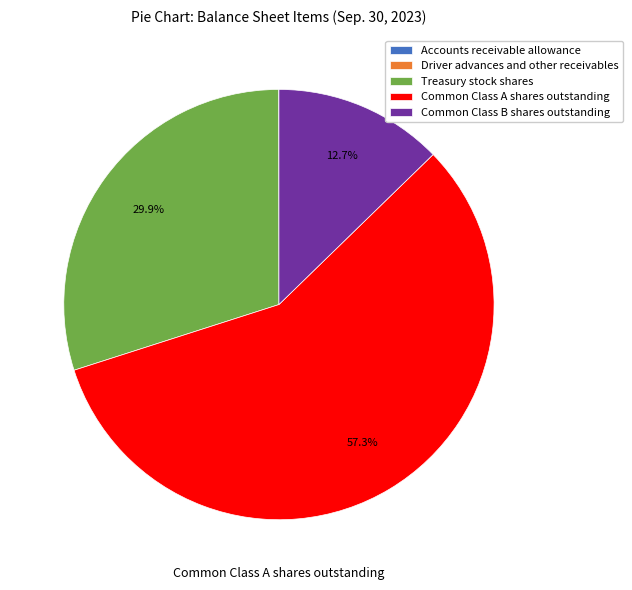

What portion of the pie excludes Treasury stock shares?

70.1%